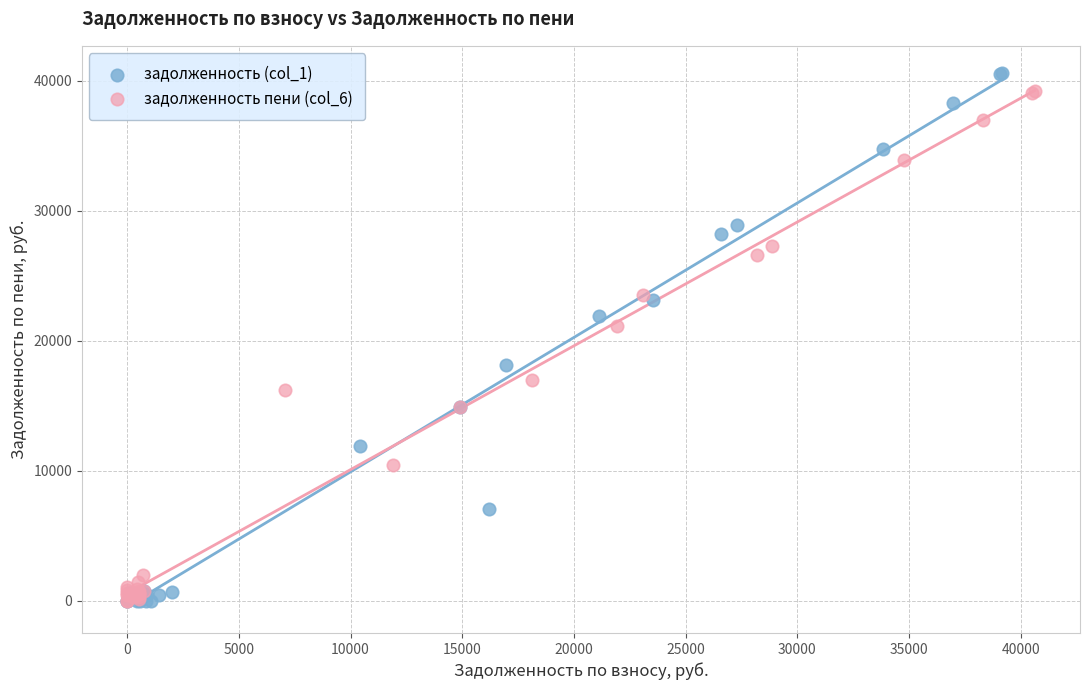

Which series has the largest Y range (max minus min)?

задолженность (col_1)